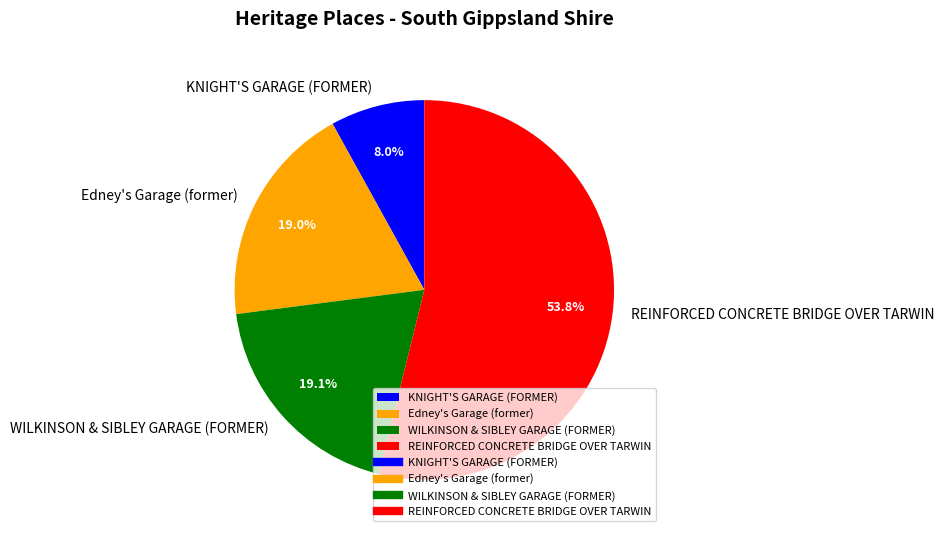

To the nearest percent, what is the difference between the largest and smallest slice percentages?

46%